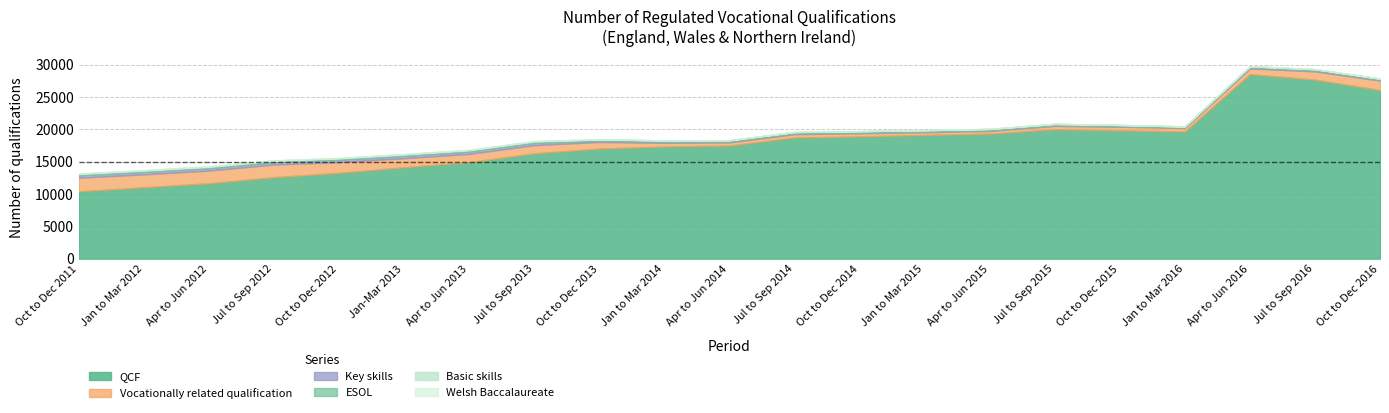

True or false: Key skills and Welsh Baccalaureate intersect in this chart.

False